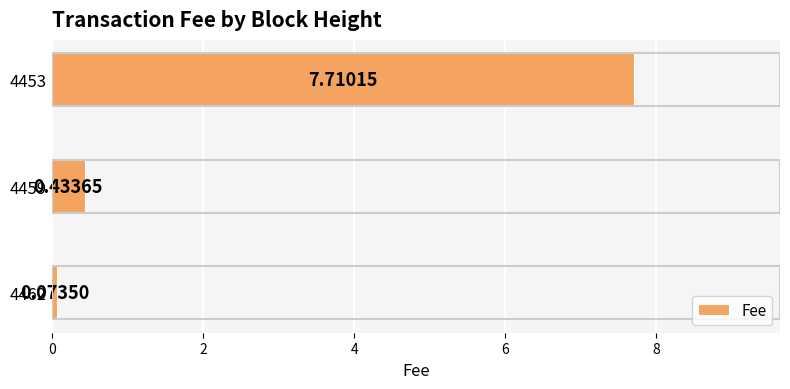

Rank the categories by value from highest to lowest.

4453, 4459, 4462